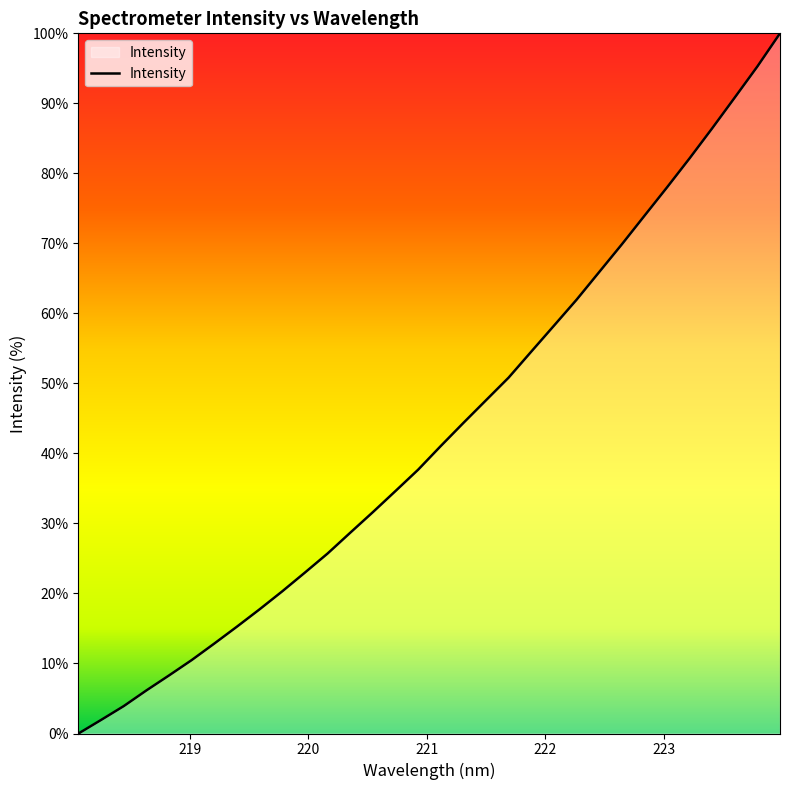

What is the difference between the maximum and minimum values?

100.0